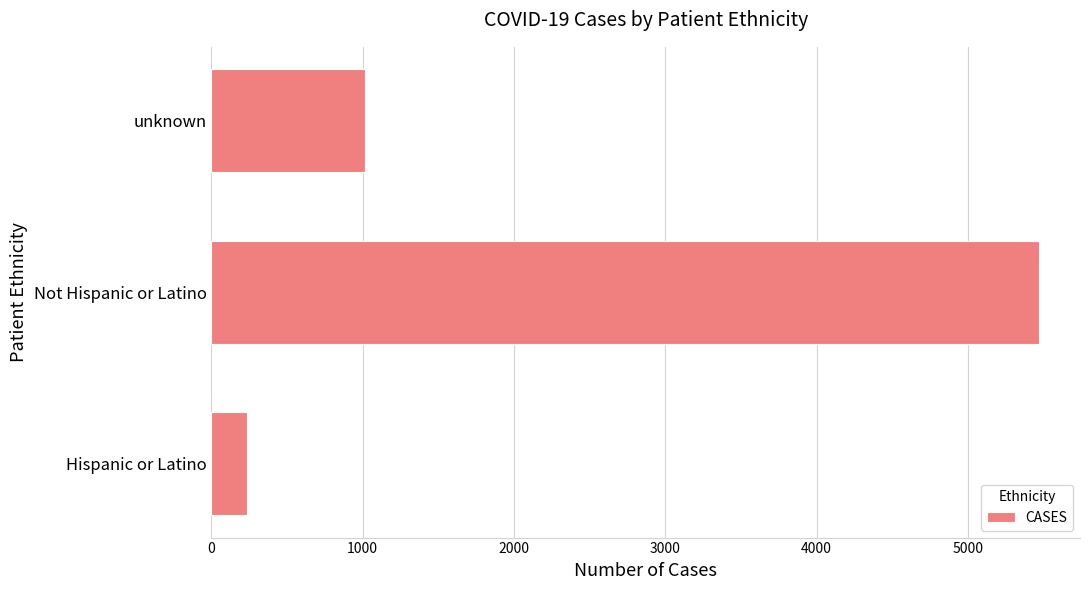

What is the change in value from Hispanic or Latino to Not Hispanic or Latino?

+5236